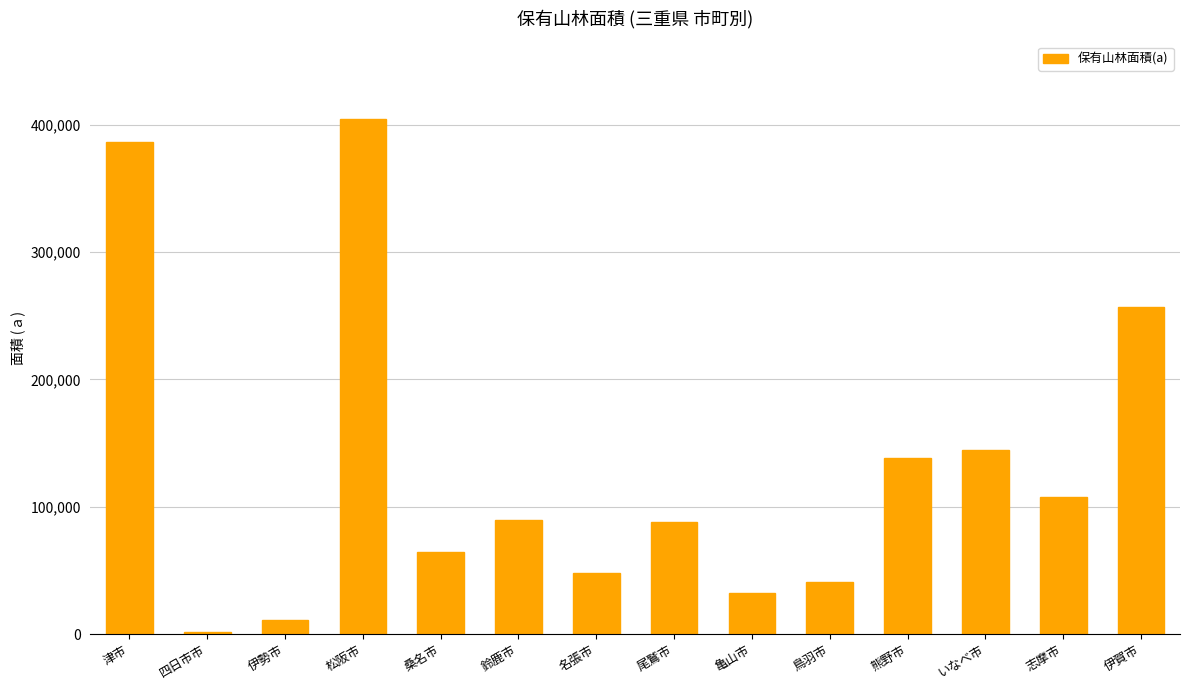

The chart shows a value of 180196 at 津市. True or false?

False